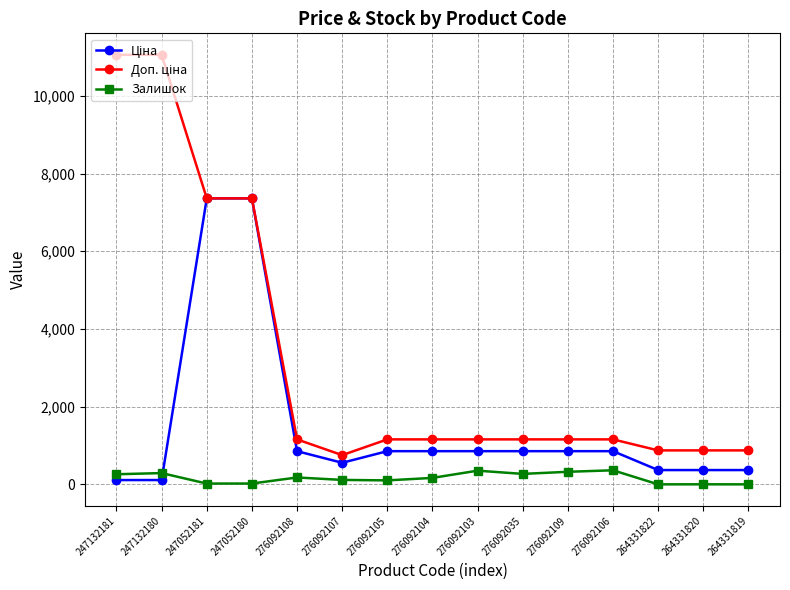

What is the difference between the highest and lowest values at 276092103?

805.3